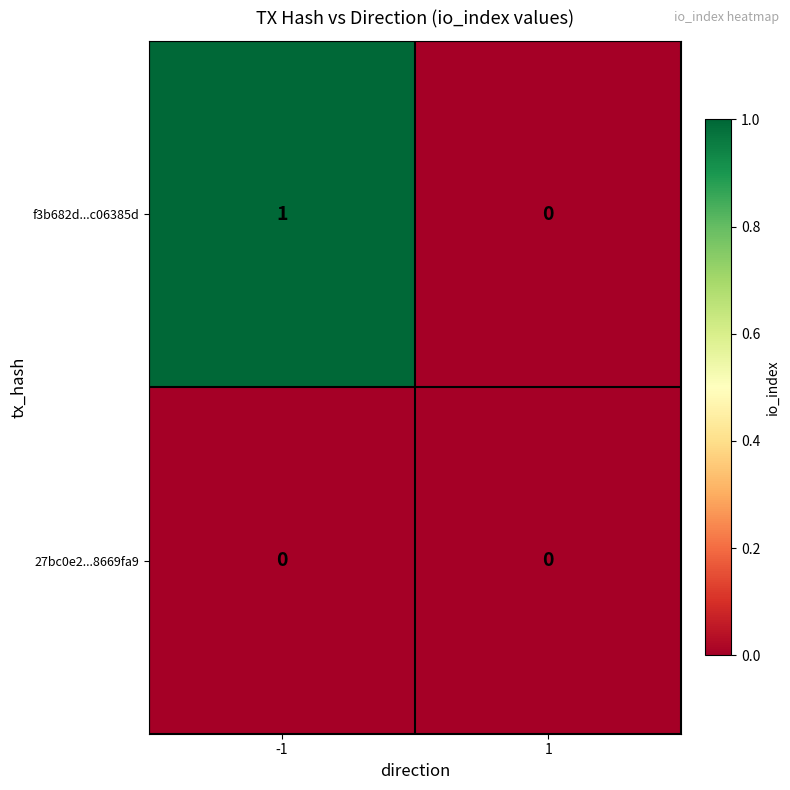

How many data points does each series have?

2